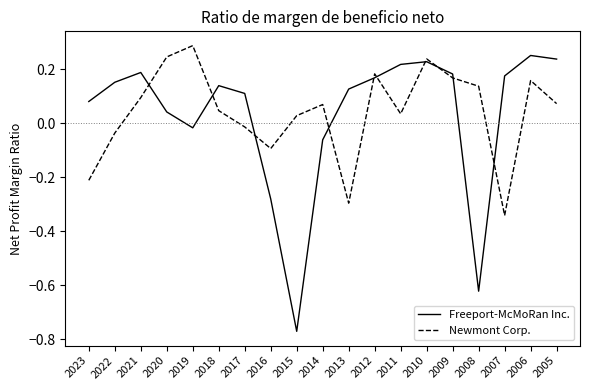

Is the value of Newmont Corp. at 2011 greater than the value of Freeport-McMoRan Inc. at 2019?

Yes